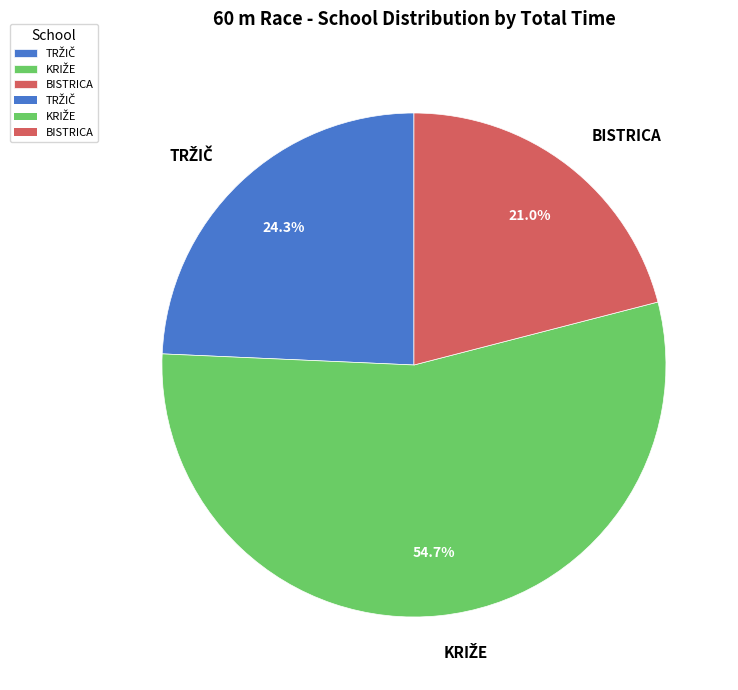

Does any single category account for the majority?

Yes